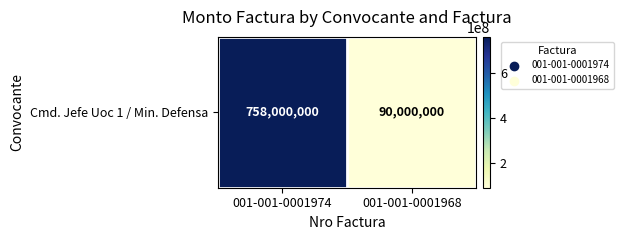

True or false: the data shows 90000000 at 001-001-0001968.

True